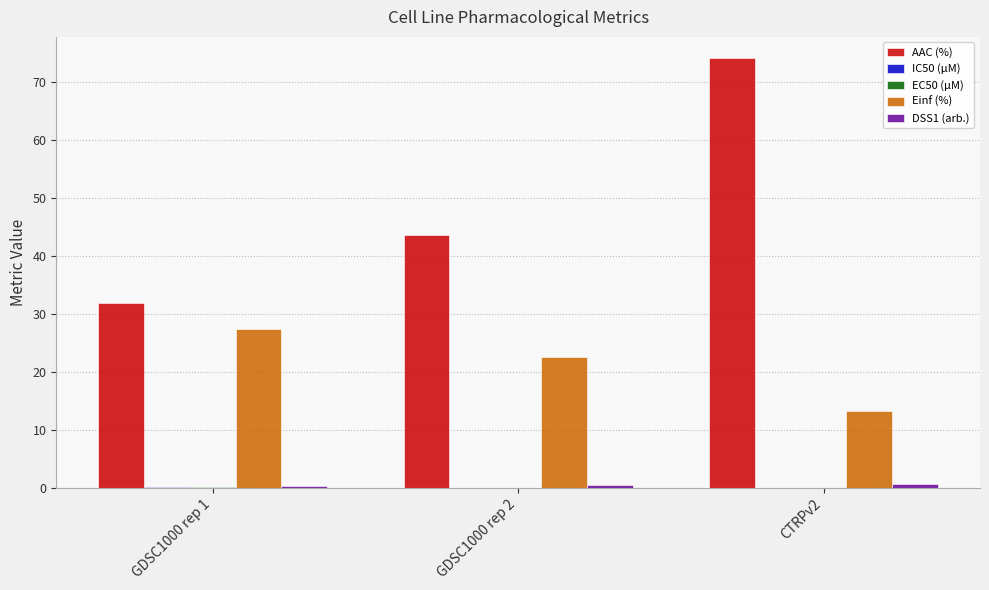

Between GDSC1000 rep 1 and CTRPv2, which series saw the biggest shift?

AAC (%)